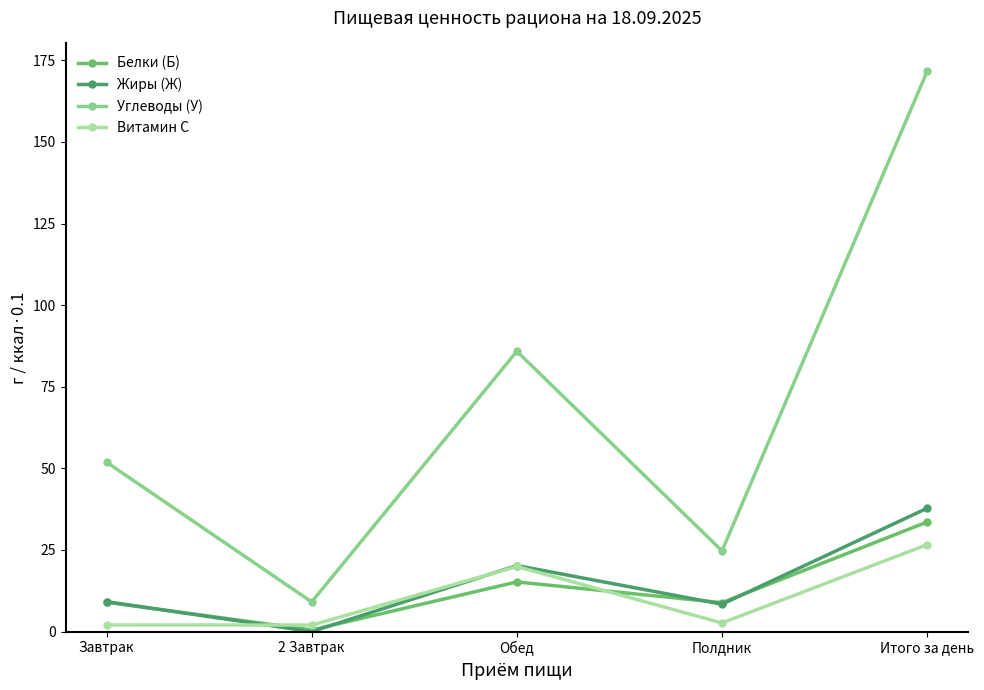

How many interior local valleys does the Жиры (Ж) series have?

2